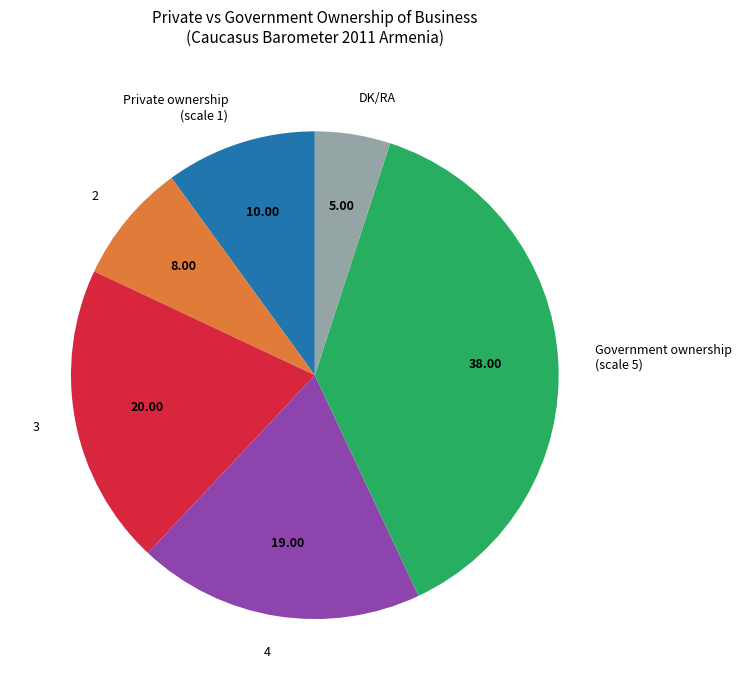

Approximately how many times larger is the value at 2 compared to 4?

0.4